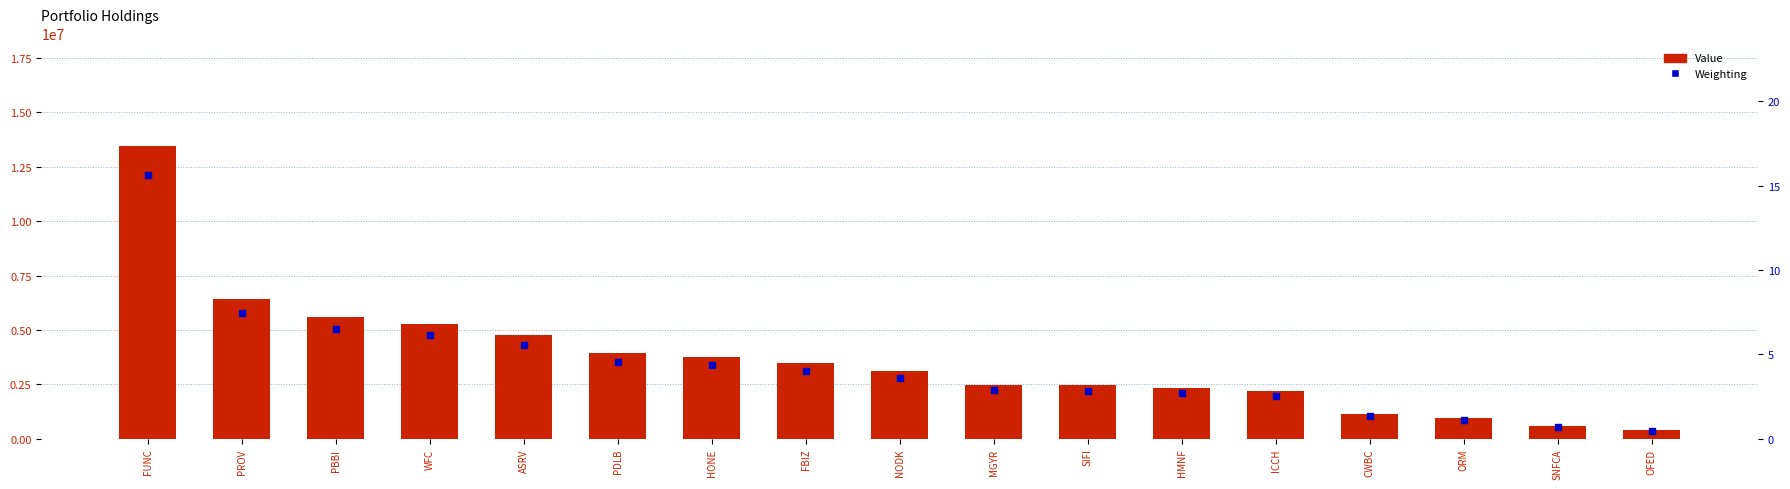

What are all the series names shown in the legend?

Value, Weighting